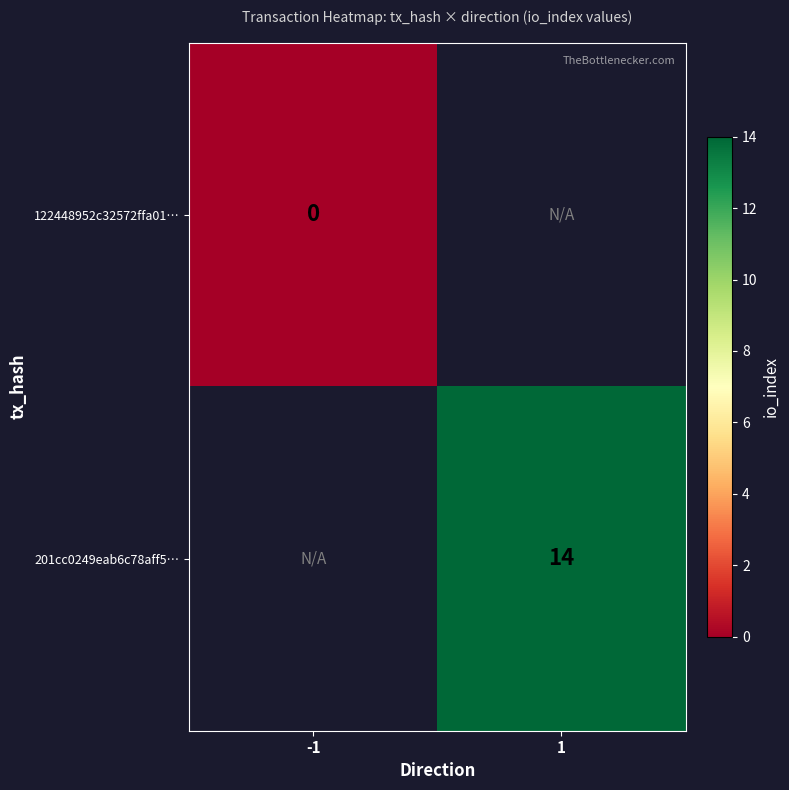

The value of 201cc0249eab6c78aff5… at 1 is 23. True or false?

False